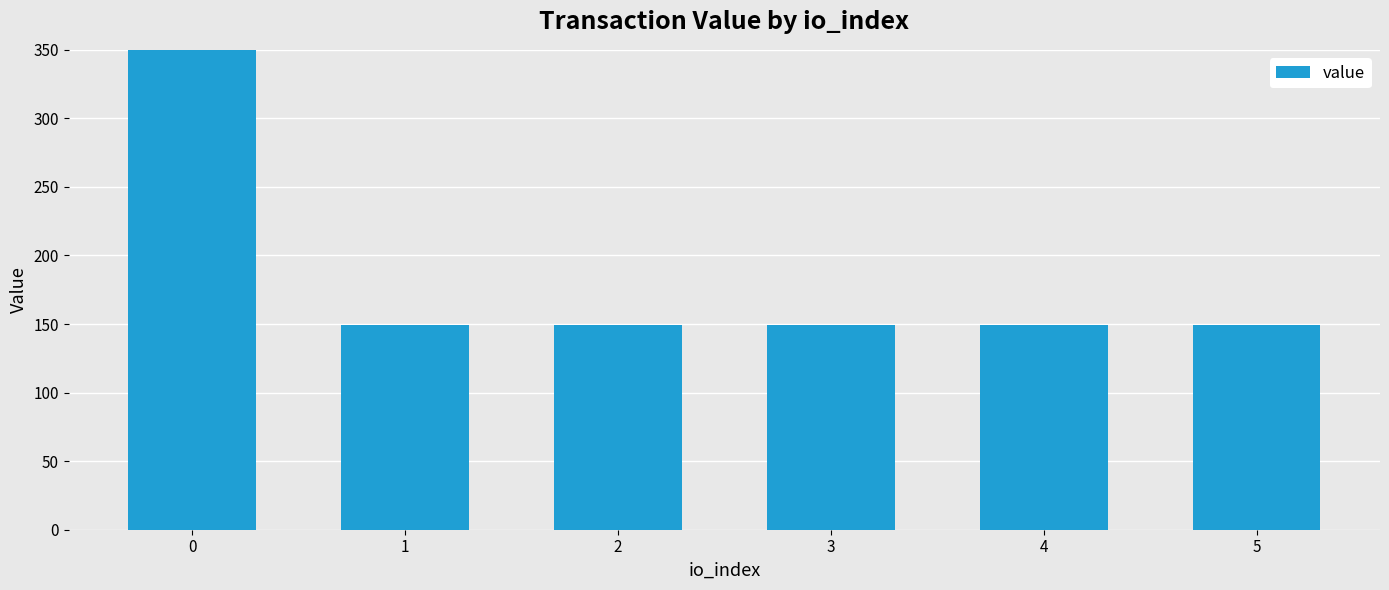

How many bars are there in total?

6